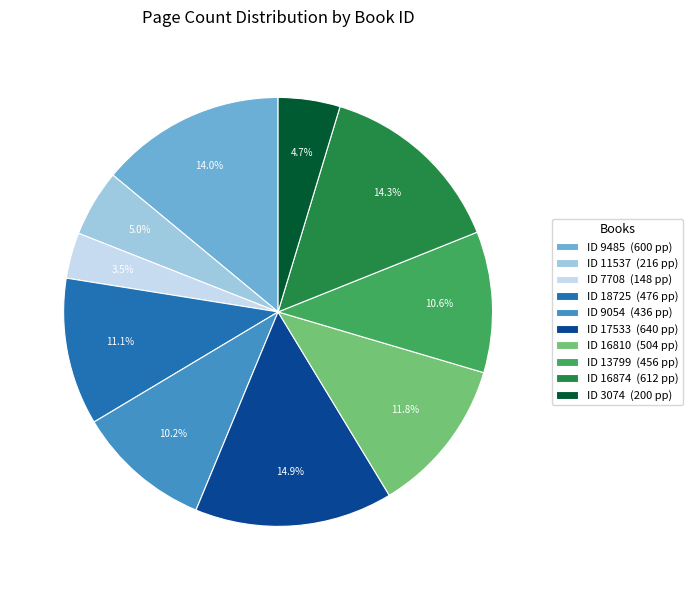

Which category has the biggest portion of the pie?

ID 17533 (640 pp)